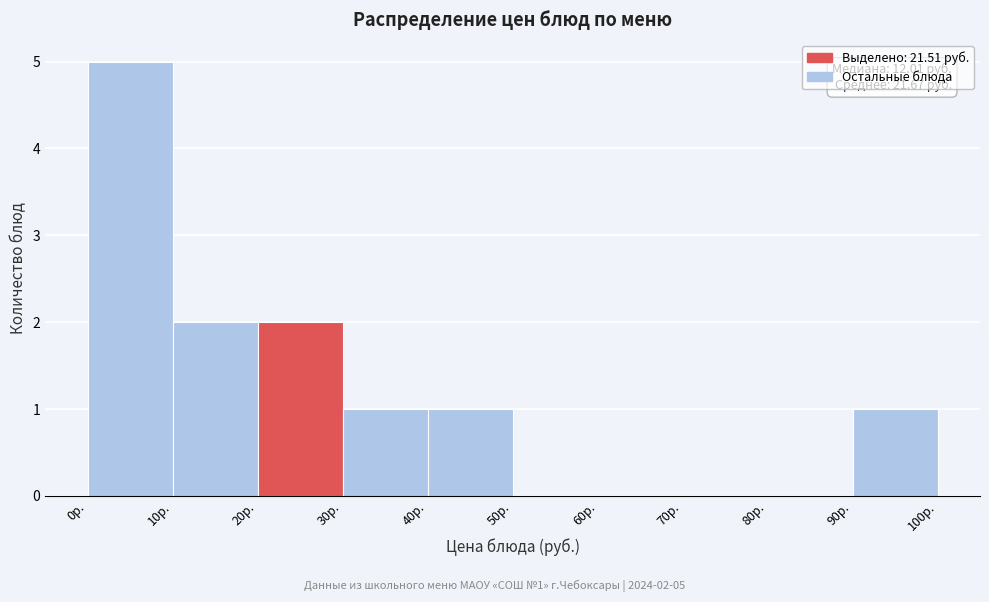

Which range on the x-axis has the tallest bar?

0 to 10